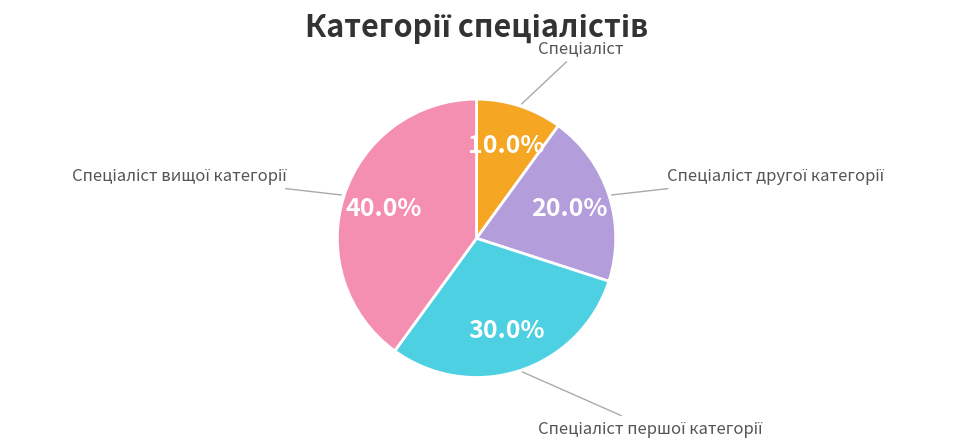

Does any single category account for the majority?

No